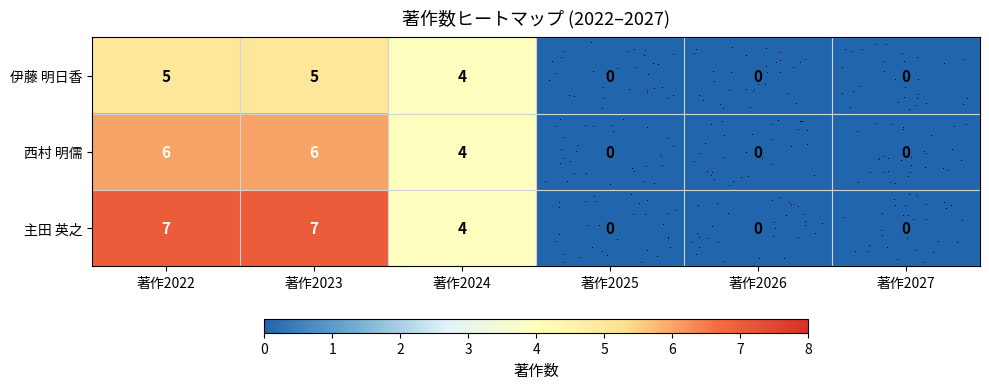

What is the sum of all 主田 英之 values?

18